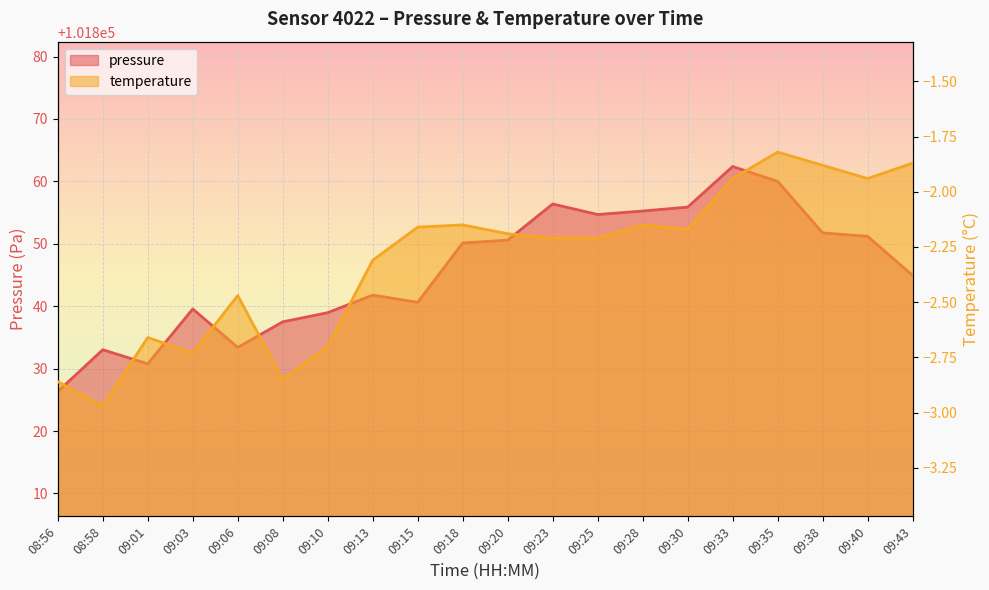

Reading left to right, list all the values displayed in this chart.

pressure: 08:56=101826.3	08:58=101833.0	09:01=101830.8	09:03=101839.6	09:06=101833.4	09:08=101837.5	09:10=101839.0	09:13=101841.8	09:15=101840.6	09:18=101850.1	09:20=101850.6	09:23=101856.4	09:25=101854.7	09:28=101855.2	09:30=101855.9	09:33=101862.4	09:35=101860.0	09:38=101851.8	09:40=101851.2	09:43=101844.9
temperature: 08:56=-2.9	08:58=-3.0	09:01=-2.7	09:03=-2.7	09:06=-2.5	09:08=-2.9	09:10=-2.7	09:13=-2.3	09:15=-2.2	09:18=-2.1	09:20=-2.2	09:23=-2.2	09:25=-2.2	09:28=-2.1	09:30=-2.2	09:33=-1.9	09:35=-1.8	09:38=-1.9	09:40=-1.9	09:43=-1.9